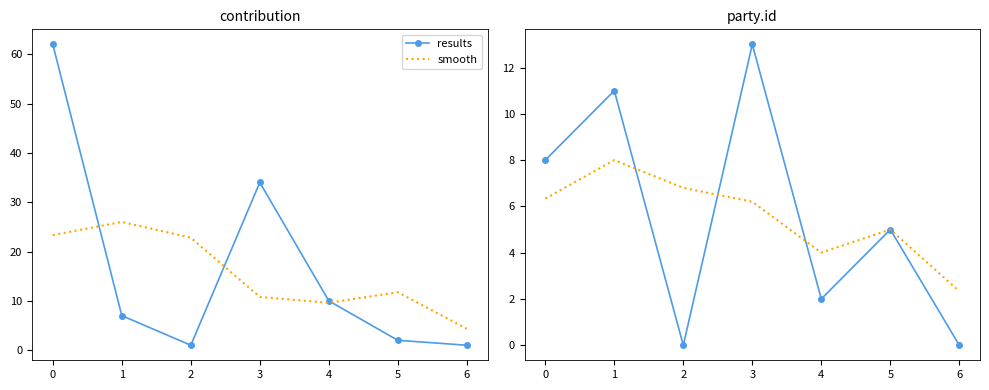

How many data points in results are above 5?

3